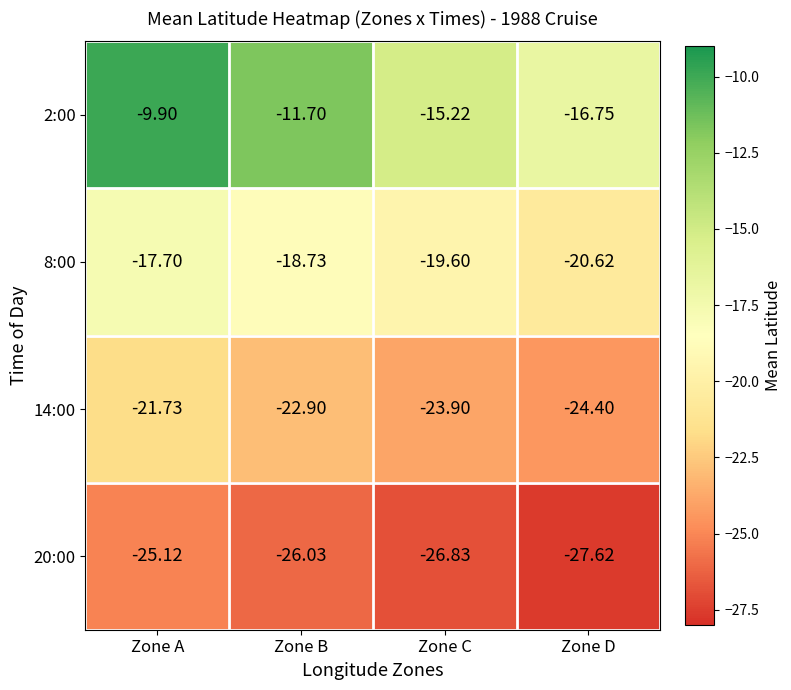

At which category is the sum across all series the highest?

Zone A